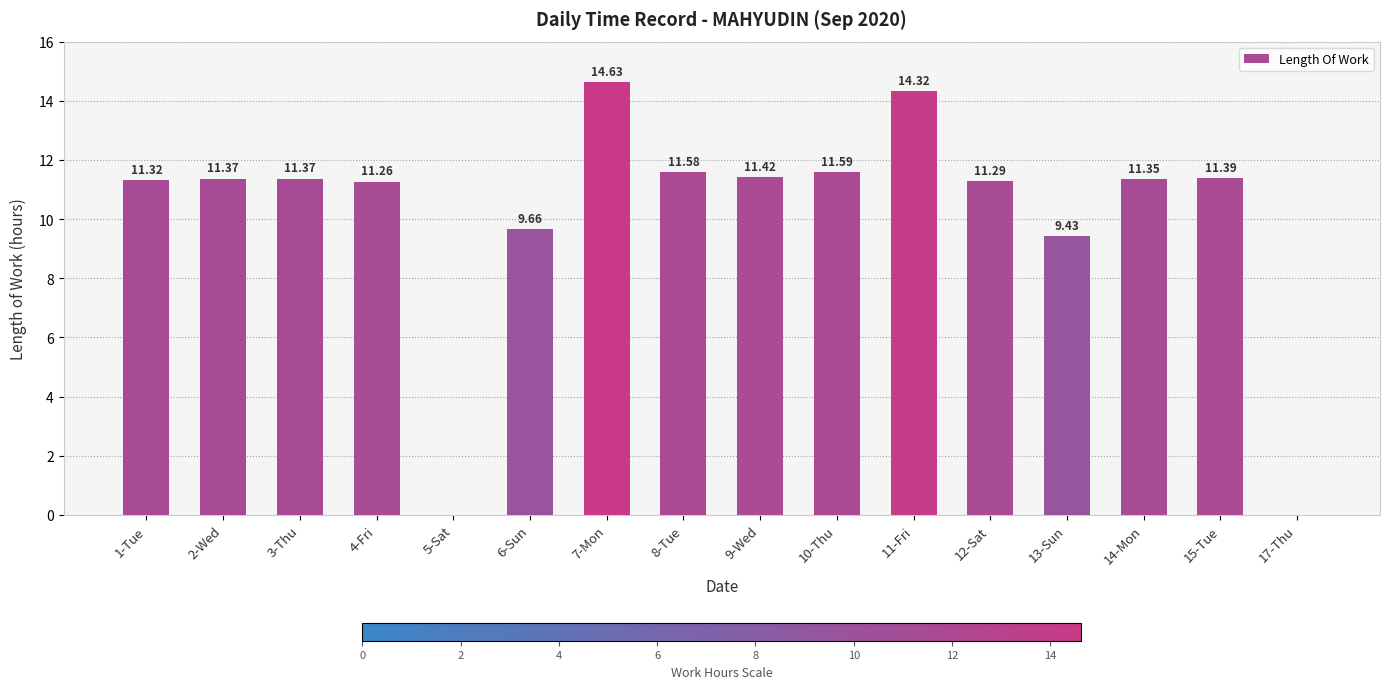

What is the ratio of the value at 14-Mon to the value at 6-Sun?

1.2